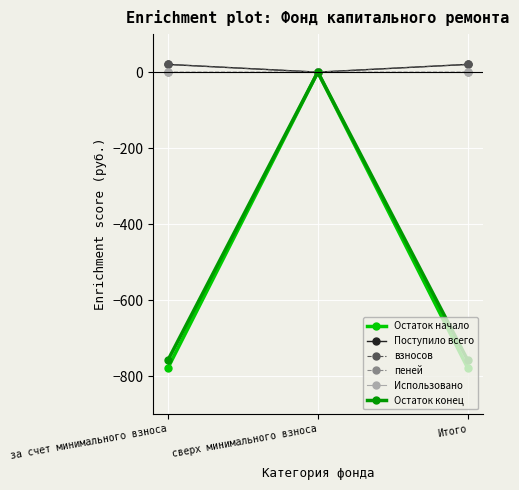

At which category is the sum across all series the highest?

сверх минимального взноса